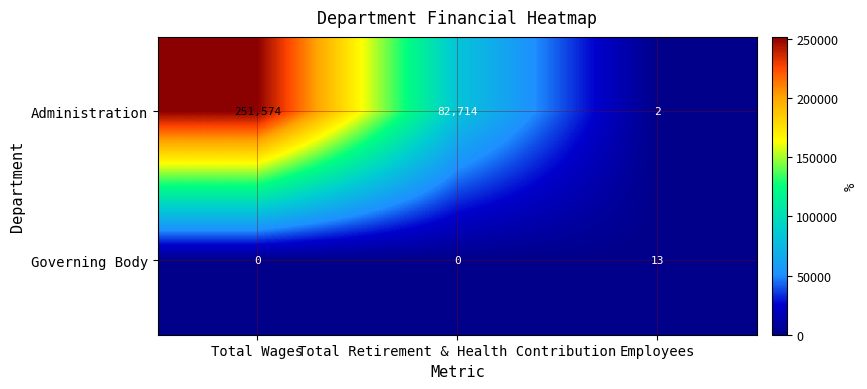

At which category is the sum across all series the highest?

Total Wages